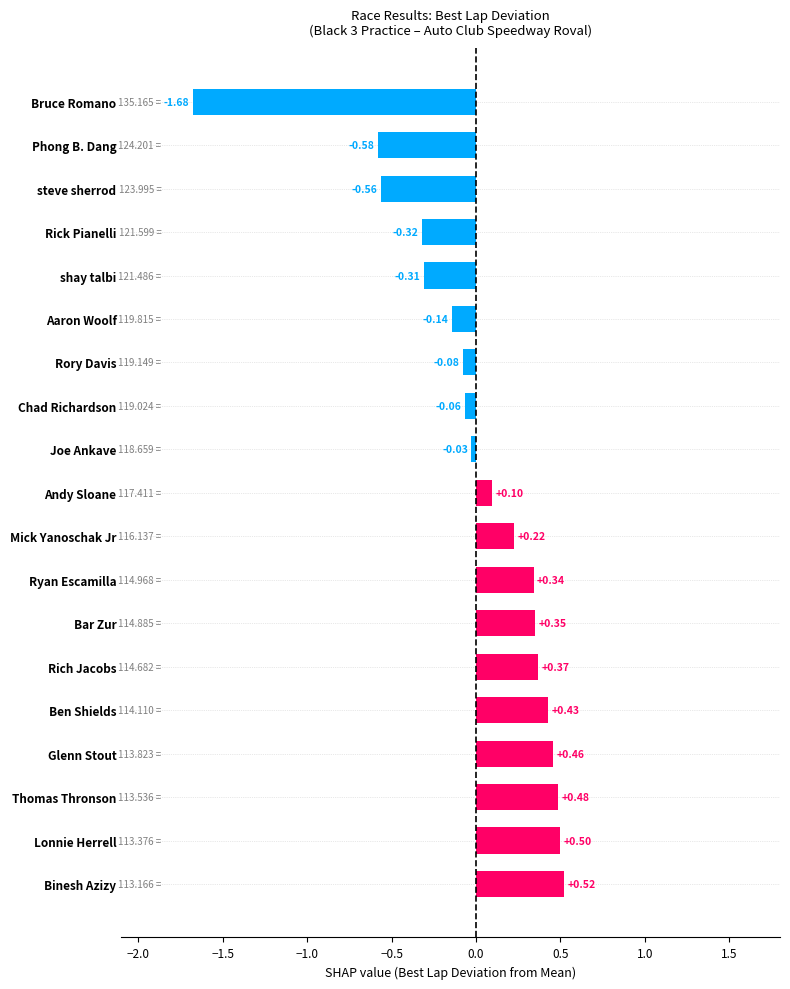

Rank the categories by value from lowest to highest.

Bruce Romano, Phong B. Dang, steve sherrod, Rick Pianelli, shay talbi, Aaron Woolf, Rory Davis, Chad Richardson, Joe Ankave, Andy Sloane, Mick Yanoschak Jr, Ryan Escamilla, Bar Zur, Rich Jacobs, Ben Shields, Glenn Stout, Thomas Thronson, Lonnie Herrell, Binesh Azizy